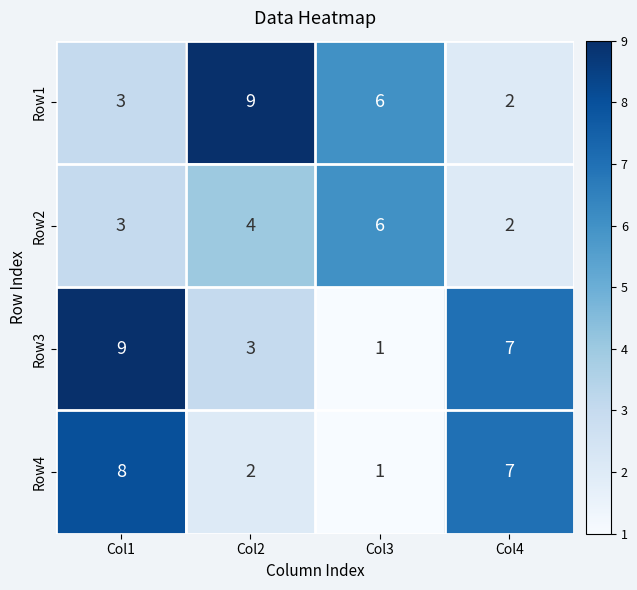

Is the value of Row4 at Col1 greater than the value of Row1 at Col3?

Yes